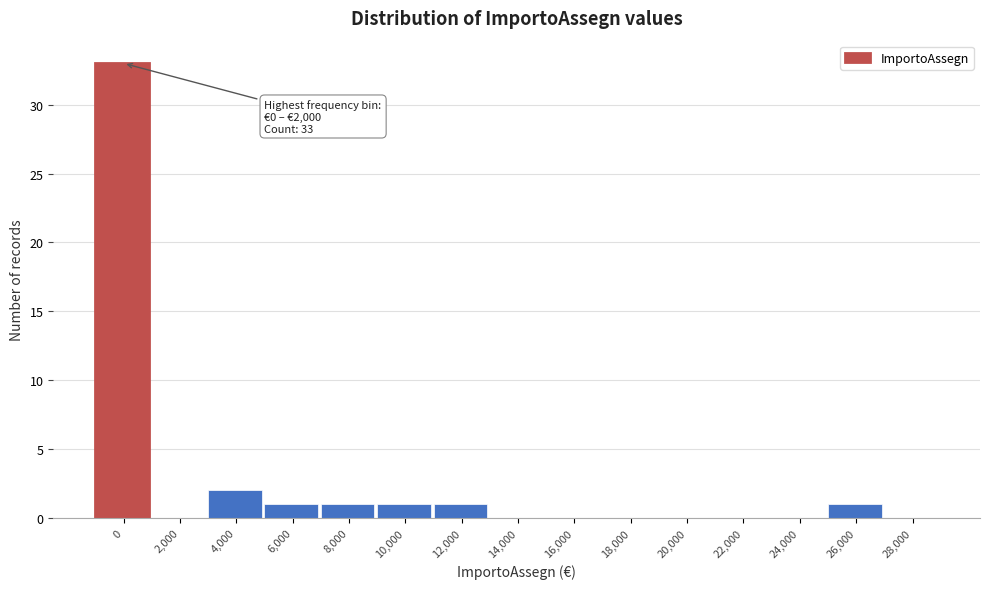

Reading left to right, list all the values displayed in this chart.

0=33	2,000=0	4,000=2	6,000=1	8,000=1	10,000=1	12,000=1	14,000=0	16,000=0	18,000=0	20,000=0	22,000=0	24,000=0	26,000=1	28,000=0